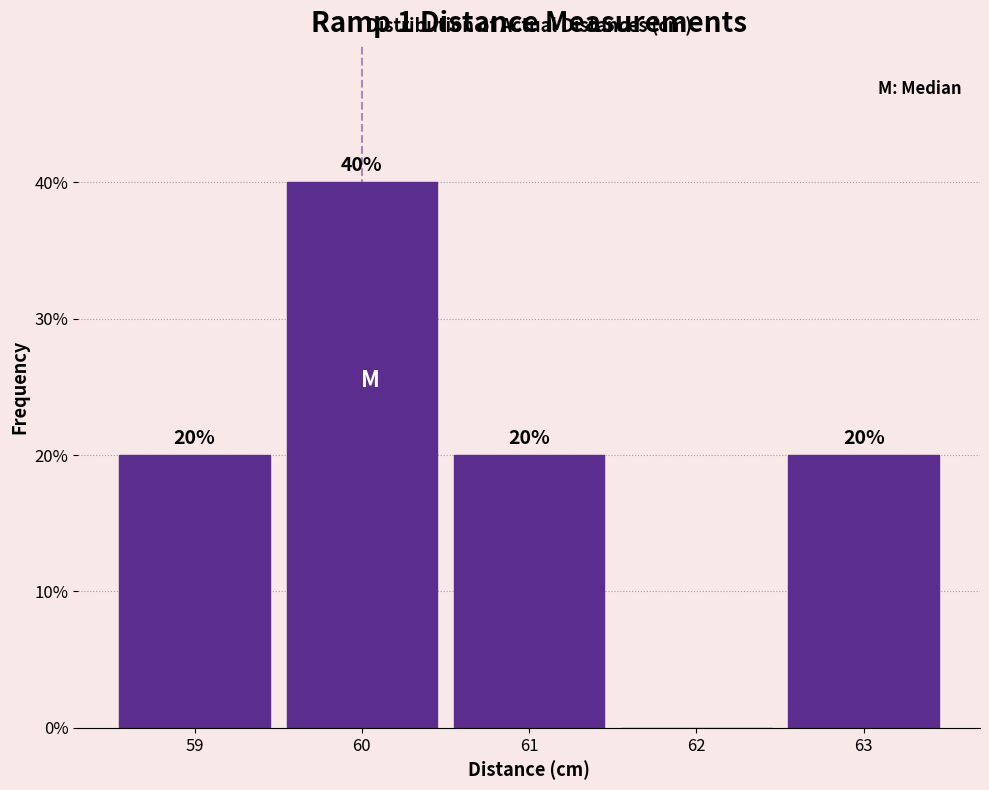

Reading left to right, extract all data points from this chart.

59=20	60=40	61=20	62=0	63=20